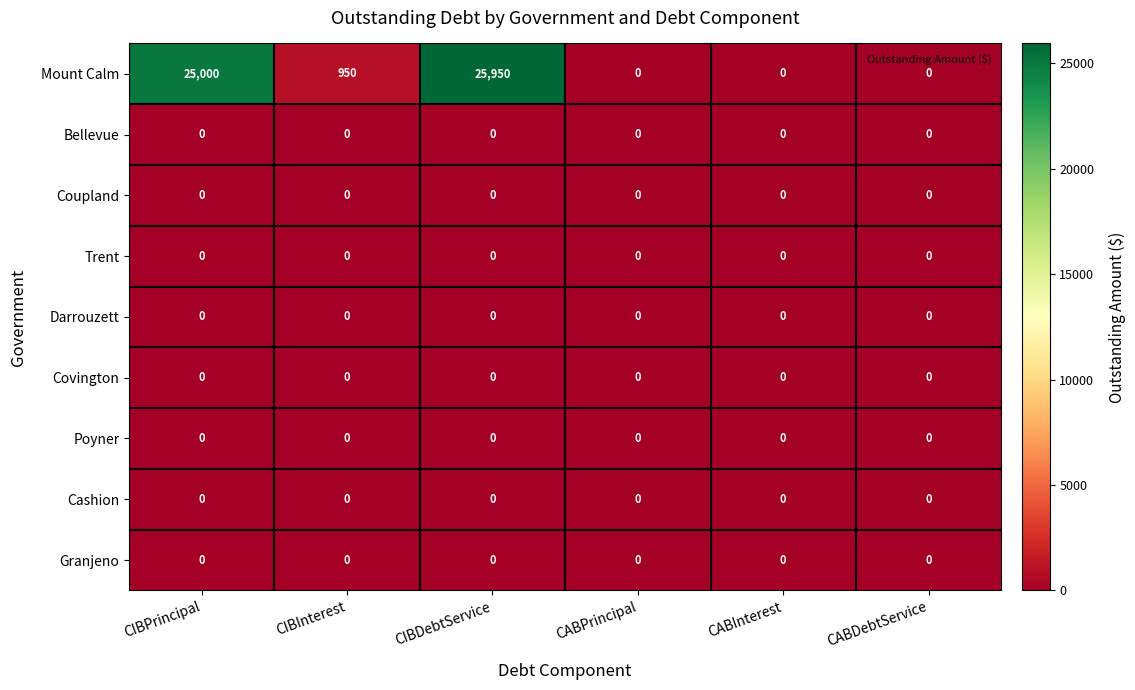

What is the difference between the highest and lowest values at CIBInterest?

950